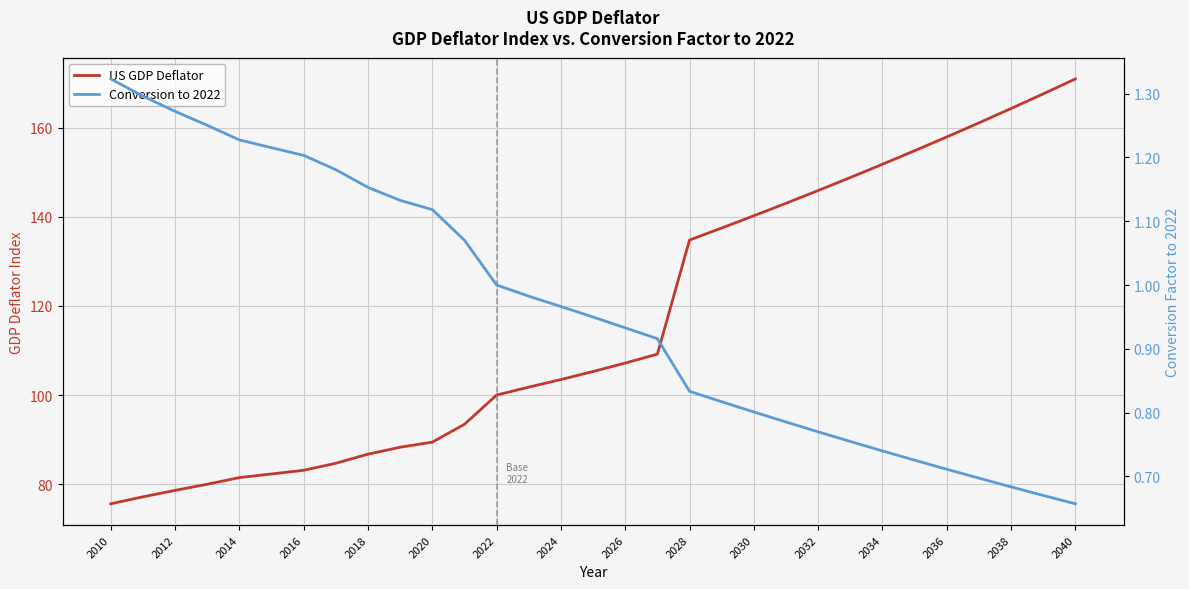

Is this an area chart (filled region under the line)?

No